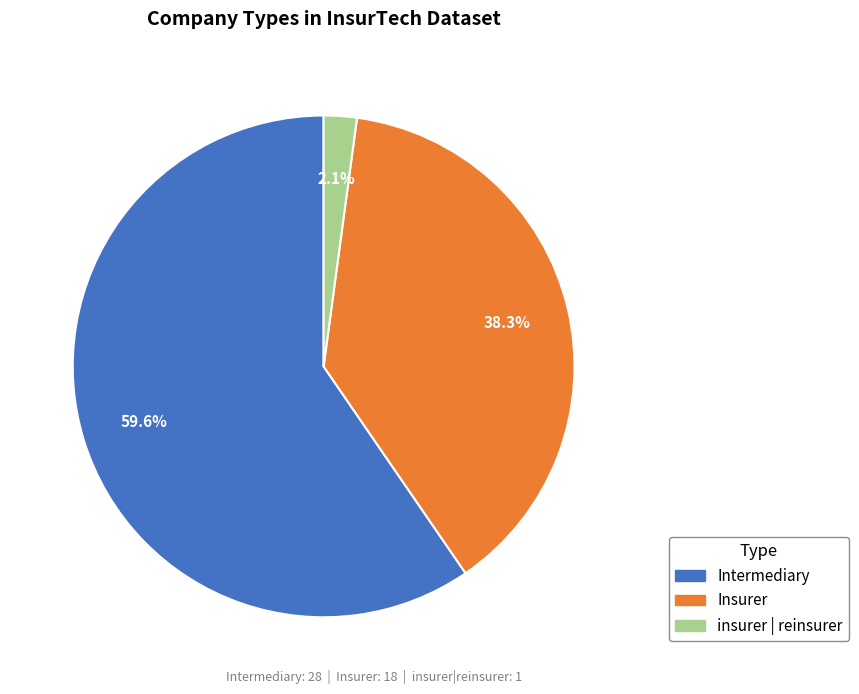

What portion of the pie excludes Intermediary?

40.4%